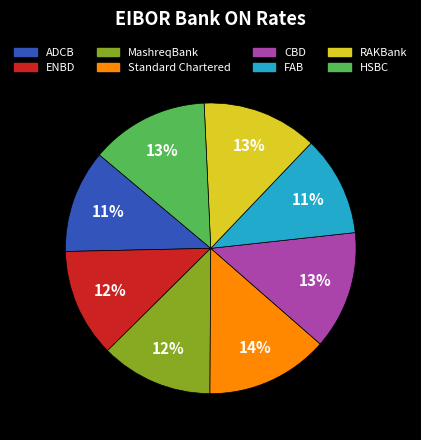

Is the sum of FAB and RAKBank greater than half?

No